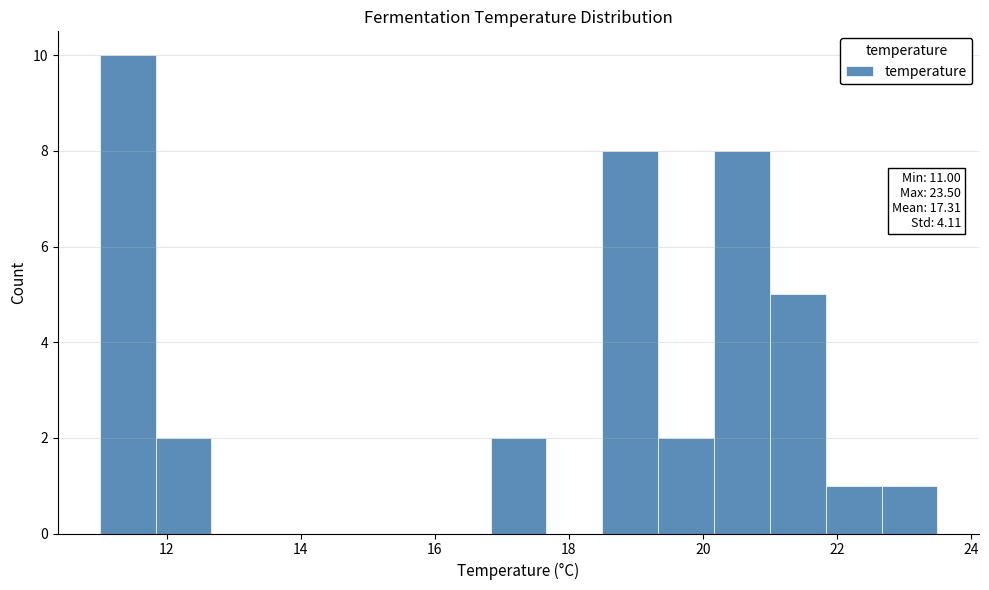

Over which range of the x-axis is the bar tallest?

11.0 to 11.8